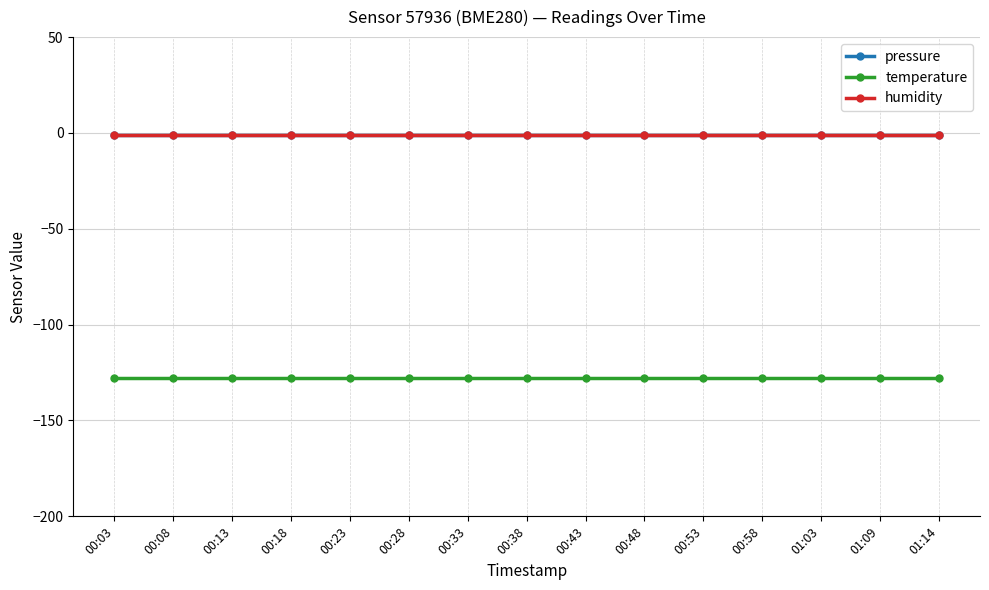

What is the label of the 14th point from the left?

01:09